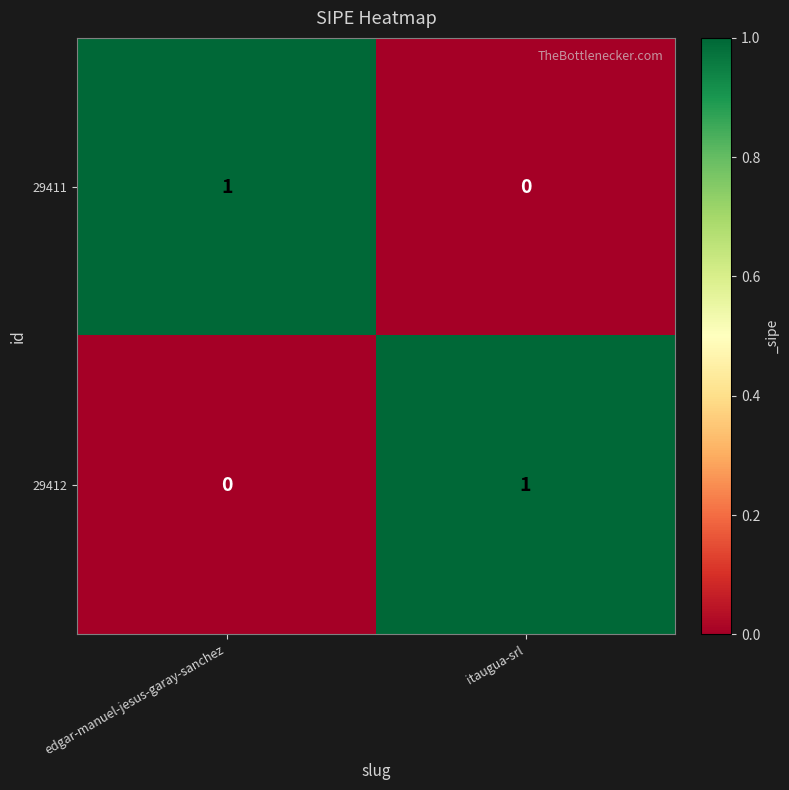

Reading left to right, transcribe all the data shown in this chart.

29411: edgar-manuel-jesus-garay-sanchez=1	itaugua-srl=0
29412: edgar-manuel-jesus-garay-sanchez=0	itaugua-srl=1